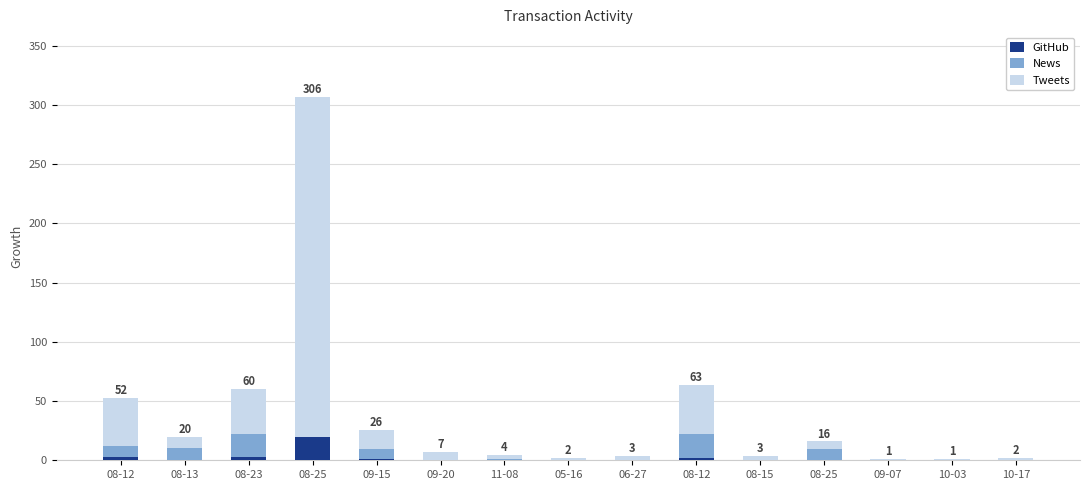

Are the bars horizontal?

No